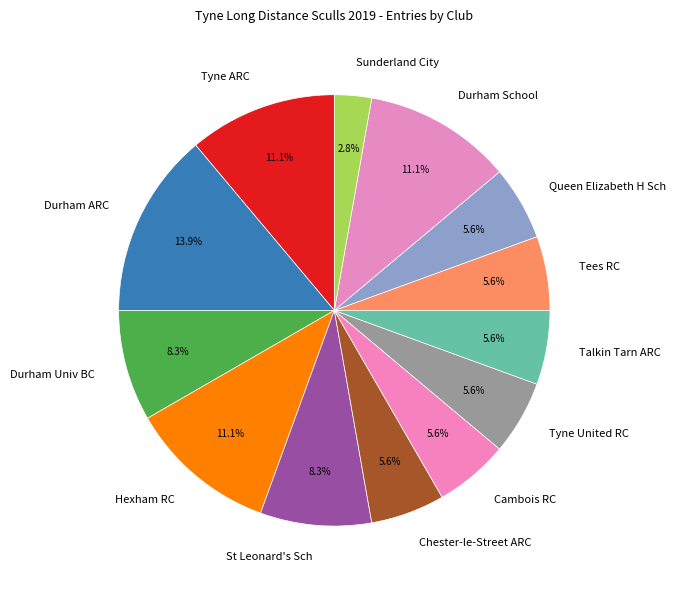

To the nearest percent, what is the combined percentage of Durham School and Sunderland City?

14%